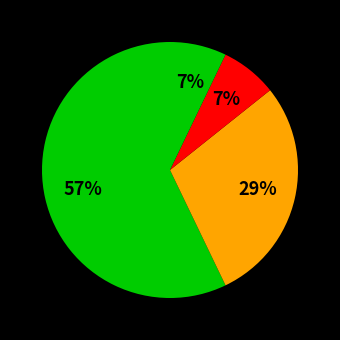

Count the number of slices in the pie.

4